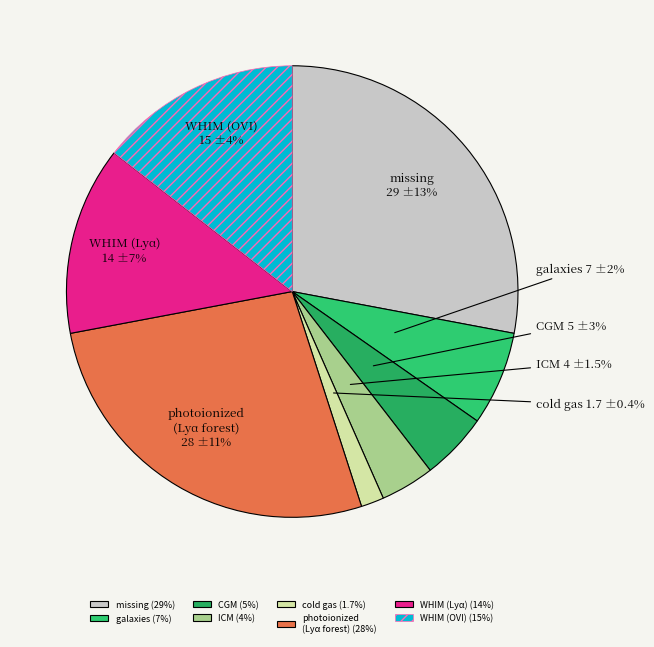

True or false: 33 accounts for 14% of the total.

False